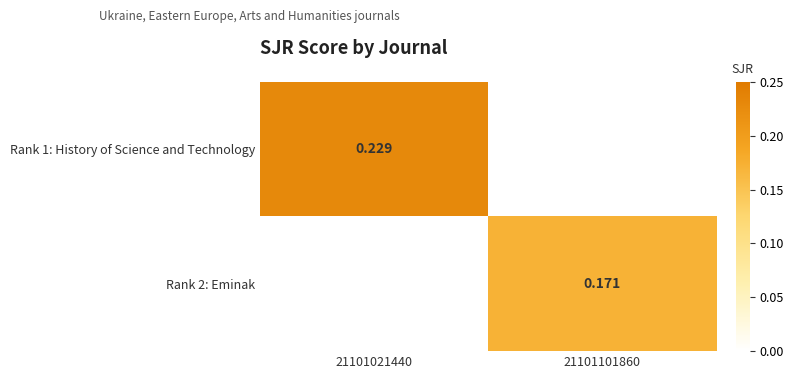

At 21101101860, list the series in order from smallest to largest.

Rank 1: History of Science and Technology, Rank 2: Eminak